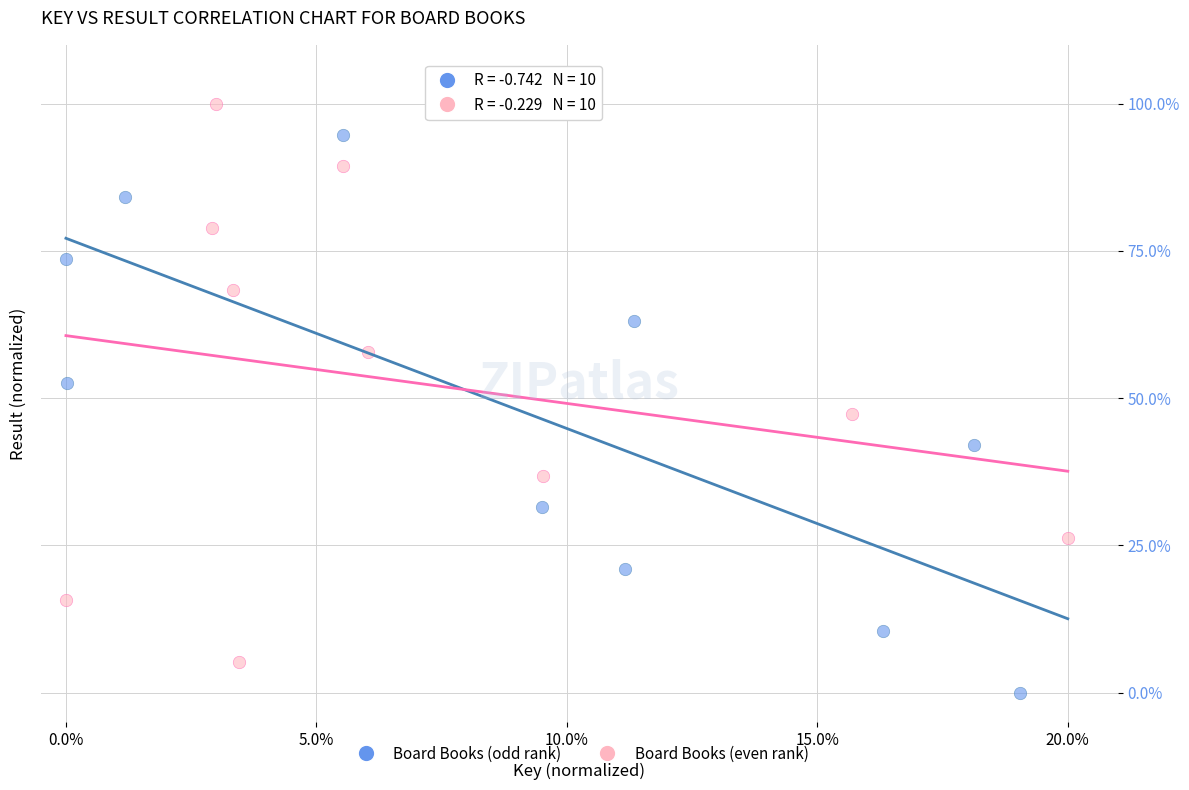

Which series reaches the minimum Y coordinate?

Board Books (odd rank)